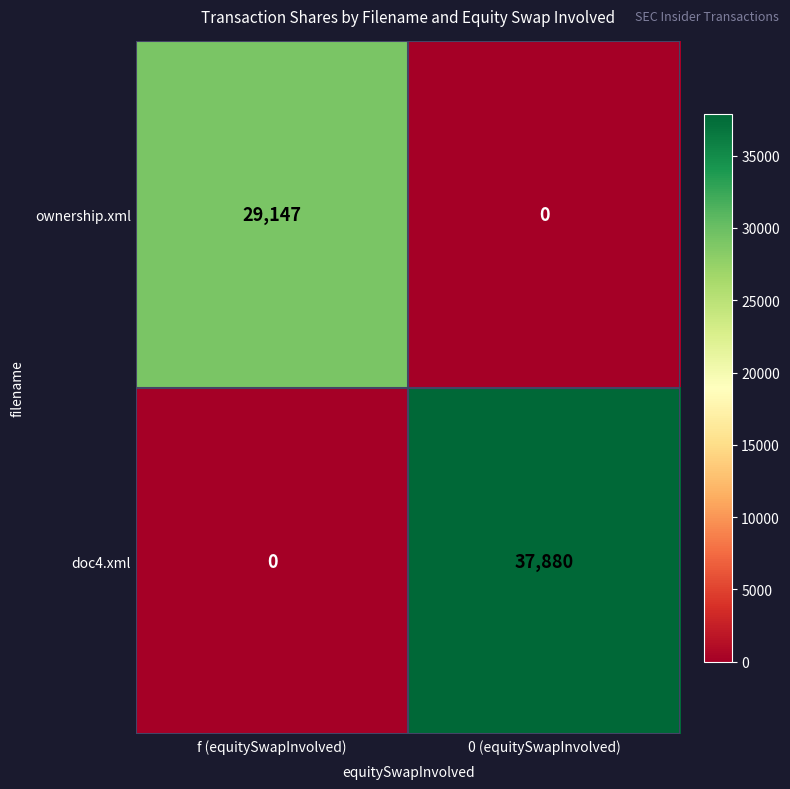

What is the difference between the highest and lowest values at 0 (equitySwapInvolved)?

37880